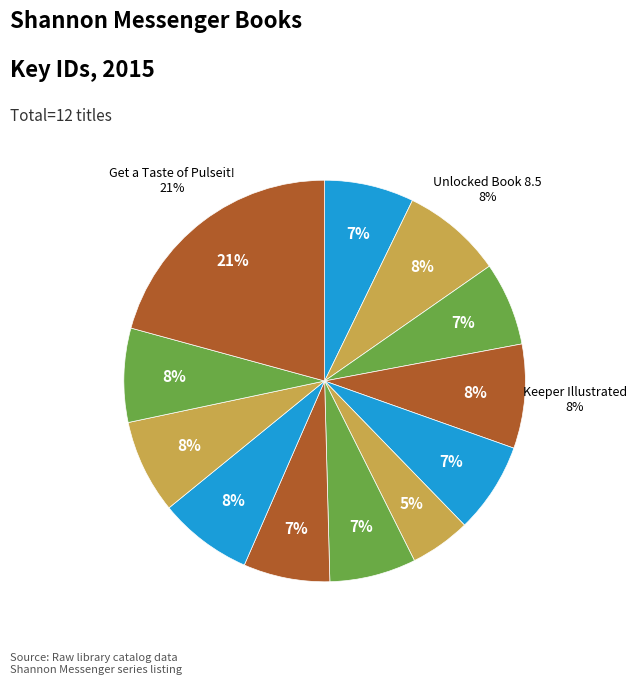

Is there a majority slice in this chart?

No